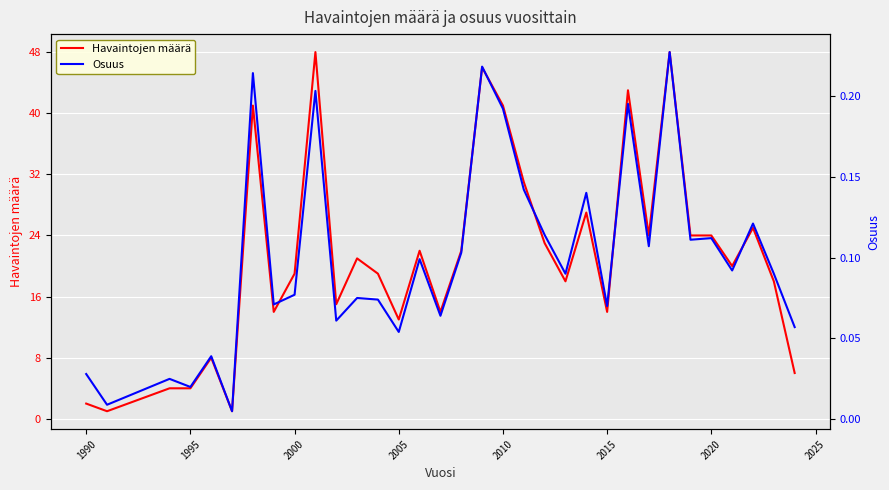

How many data points does each series have?

33